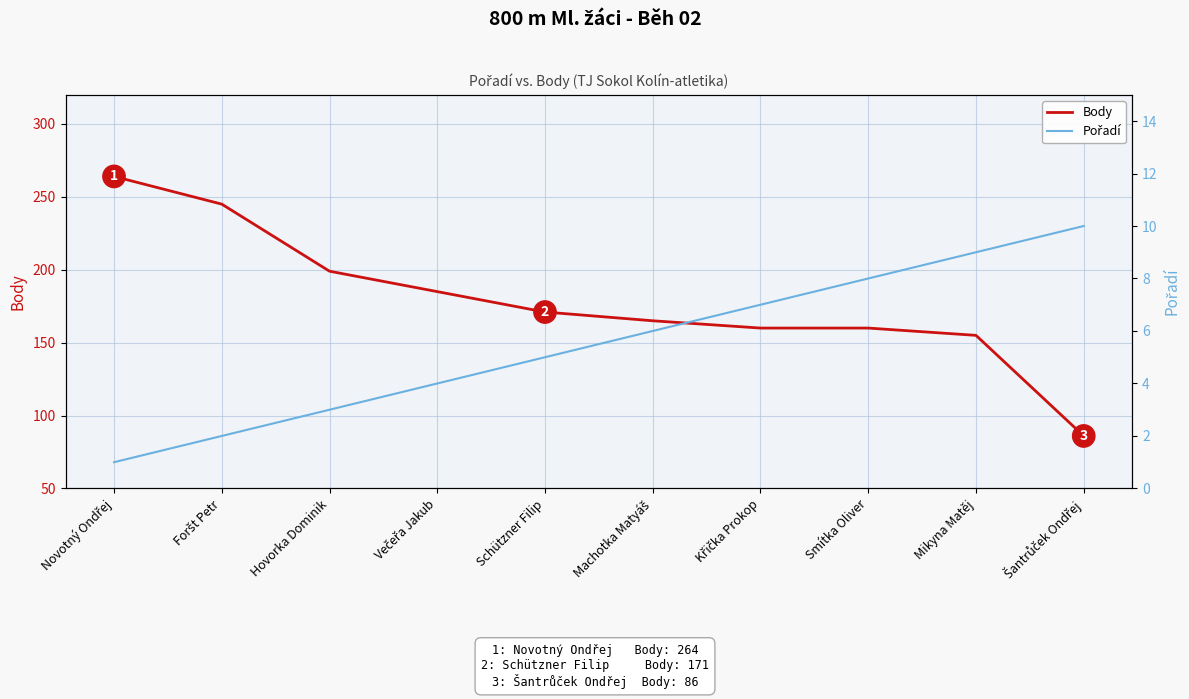

What are all the series names shown in the legend?

Body, Pořadí